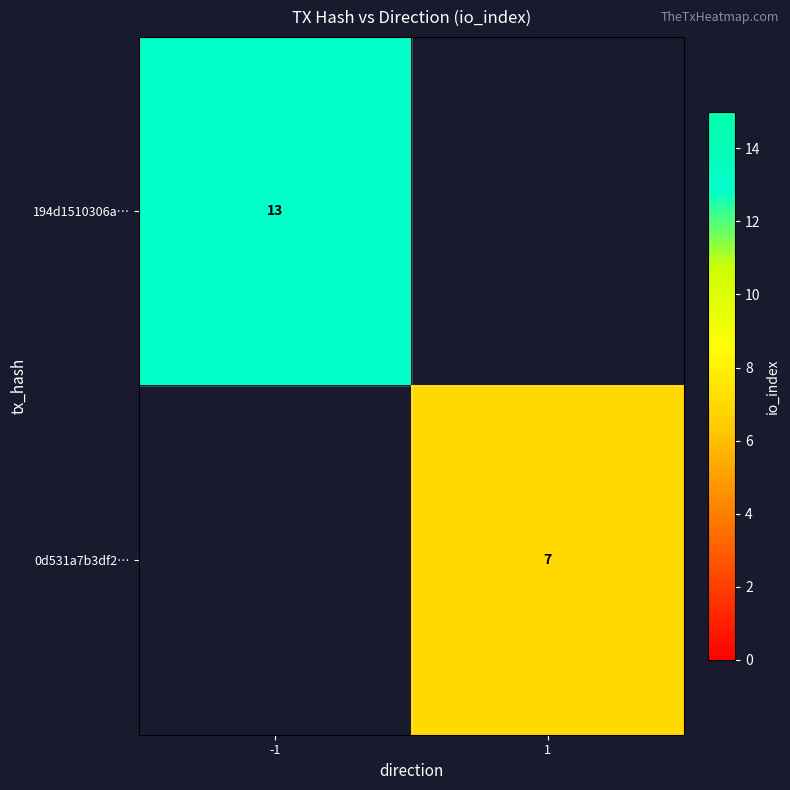

True or false: 194d1510306a… has a value of 19 at -1.

False